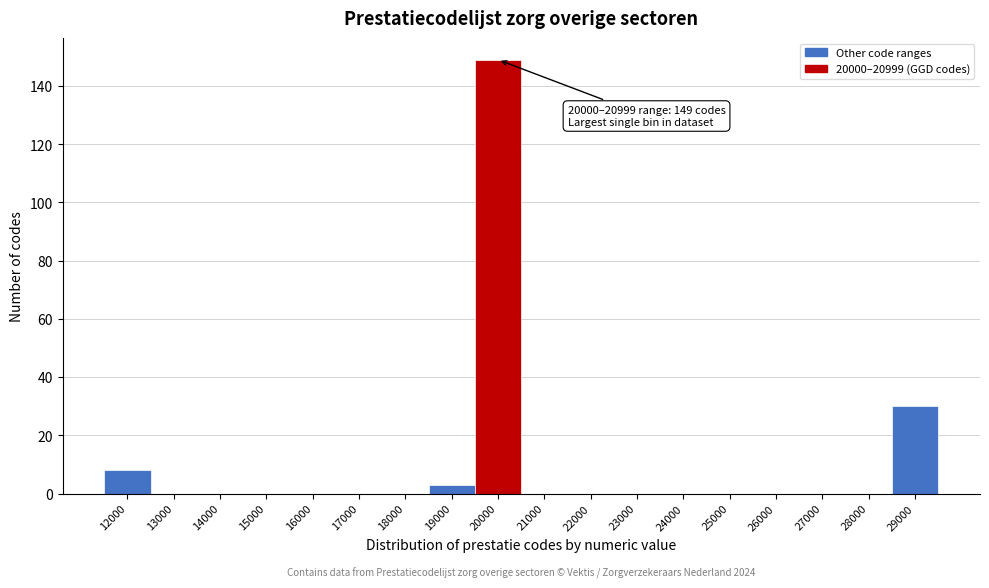

Reading right to left, transcribe all the data shown in this chart.

29000=30	28000=0	27000=0	26000=0	25000=0	24000=0	23000=0	22000=0	21000=0	20000=149	19000=3	18000=0	17000=0	16000=0	15000=0	14000=0	13000=0	12000=8